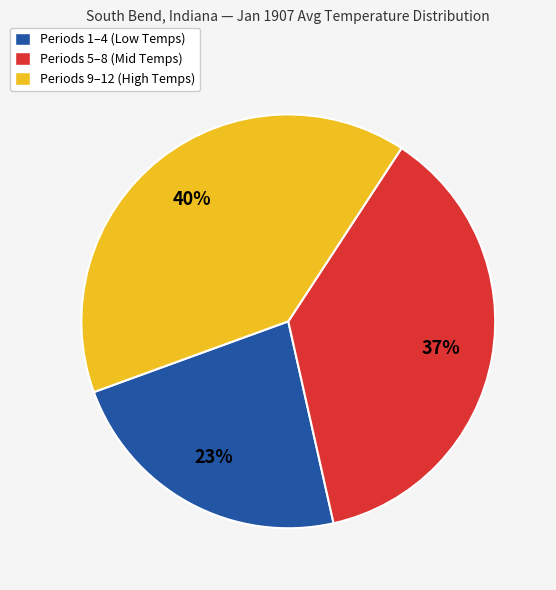

Which has a higher value, Periods 9–12 (High Temps) or Periods 5–8 (Mid Temps)?

Periods 9–12 (High Temps)